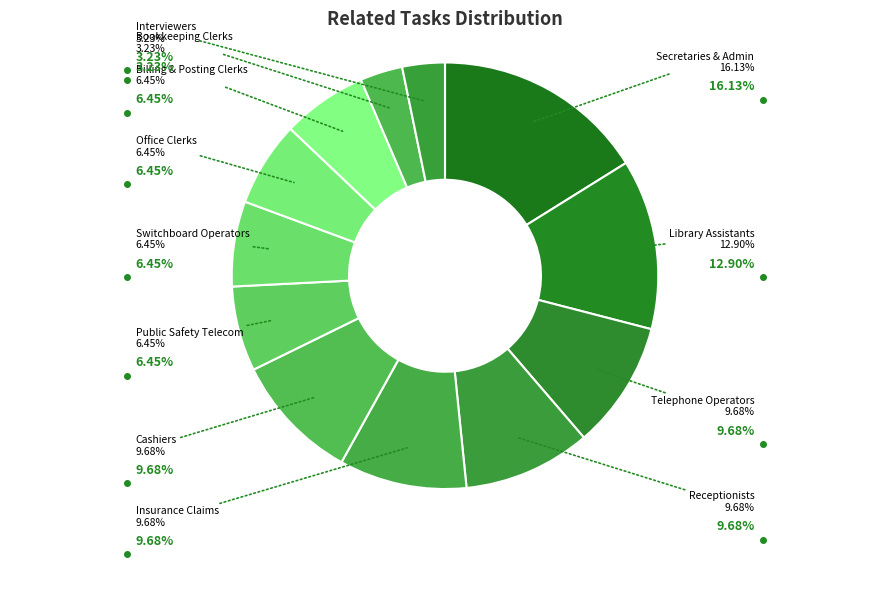

Does any single category account for the majority?

No